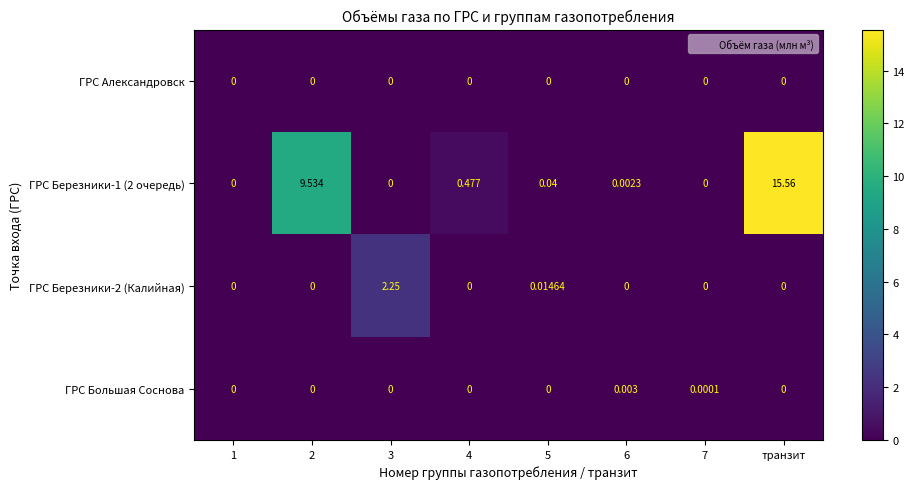

Which series has the largest total across all categories?

ГРС Березники-1 (2 очередь)